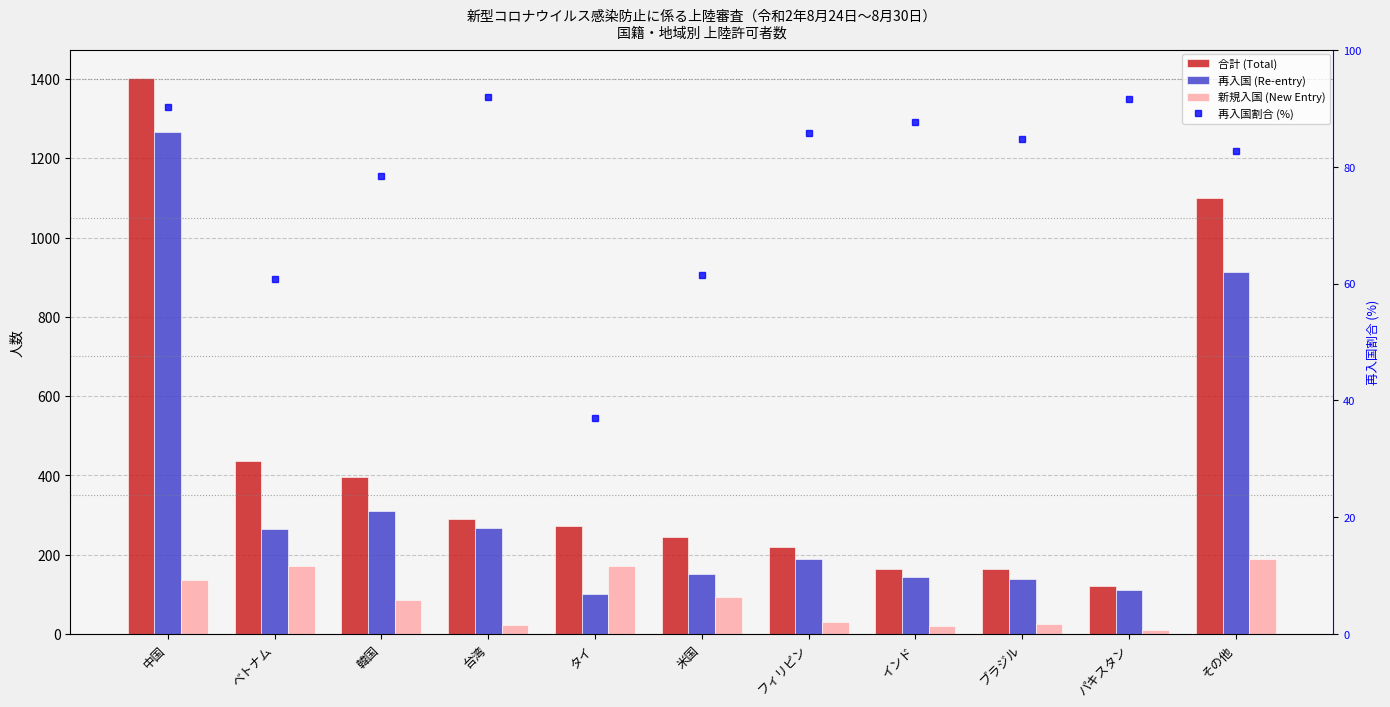

Is the value of 新規入国 (New Entry) at 中国 greater than the value of 合計 (Total) at 台湾?

No